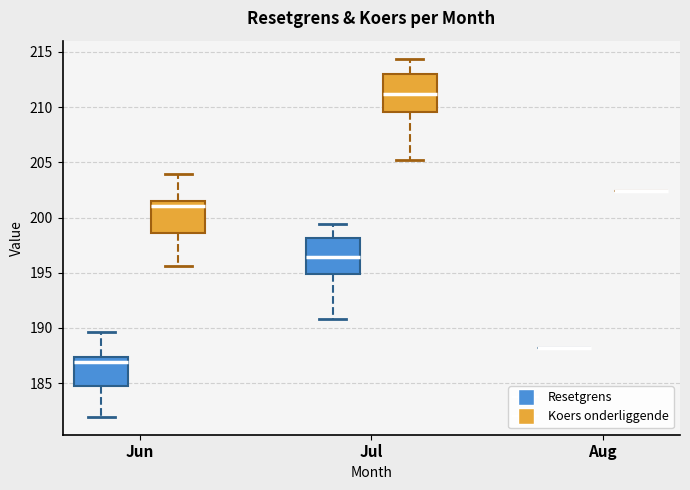

Reading left to right, transcribe this box plot: for each box, give where its median line is, the range the box spans, and where its two whiskers end, as read against the y-axis. The values are not printed on the chart, so give them approximately, as read against the axis.

Jun (Resetgrens): median 187.0, box 184.5 to 187.5, whiskers 182.0 to 189.5
Jun (Koers onderliggende): median 201.0, box 198.5 to 201.5, whiskers 195.5 to 204.0
Jul (Resetgrens): median 196.5, box 195.0 to 198.0, whiskers 191.0 to 199.5
Jul (Koers onderliggende): median 211.0, box 209.5 to 213.0, whiskers 205.0 to 214.5
Aug (Resetgrens): box collapsed to a line at 188.0, whiskers 188.0 to 188.0
Aug (Koers onderliggende): box collapsed to a line at 202.5, whiskers 202.5 to 202.5